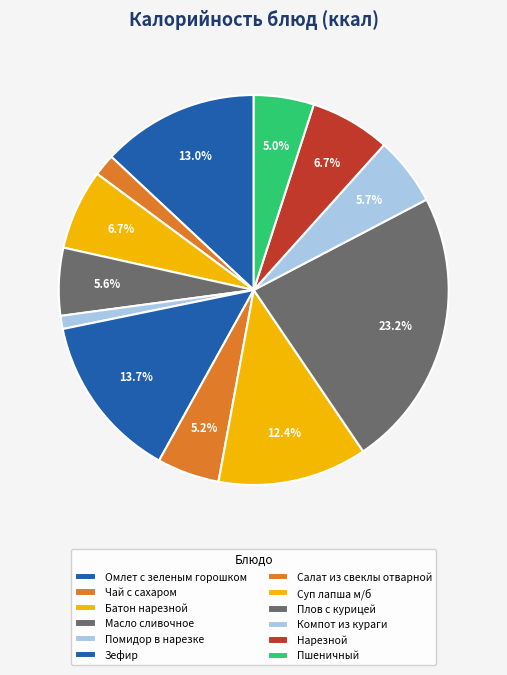

What is the smallest slice in the pie chart?

Помидор в нарезке